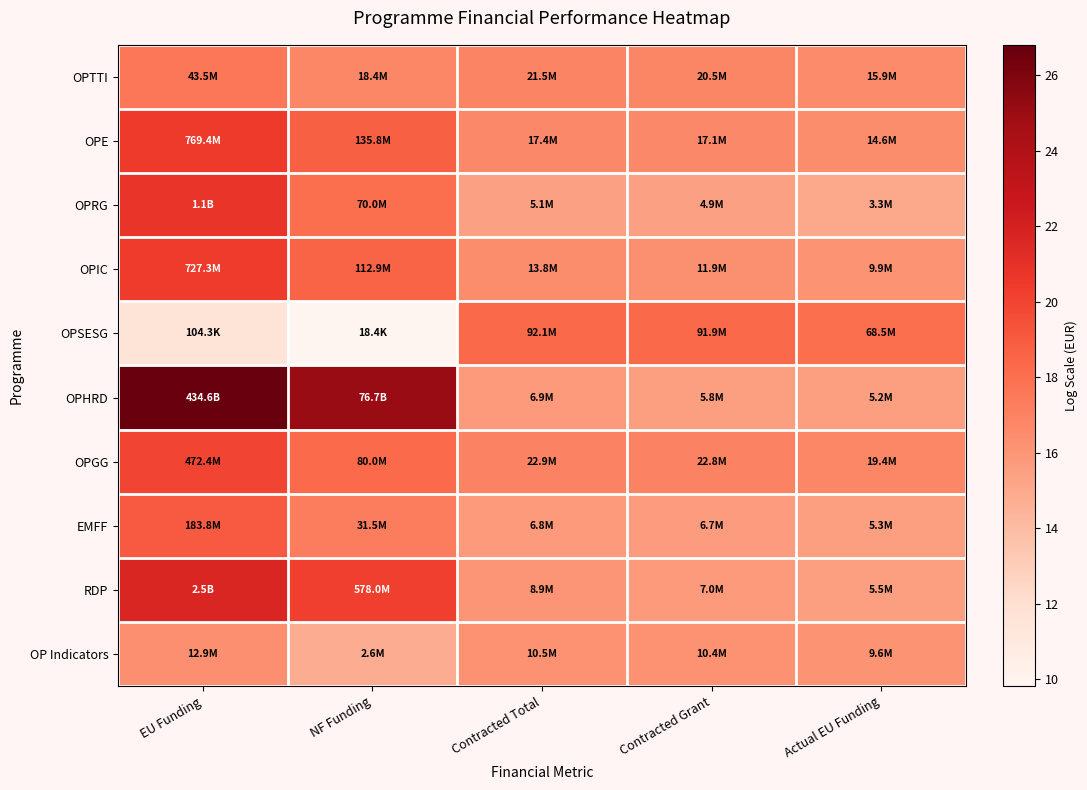

Which series has the largest range (max minus min)?

OPHRD